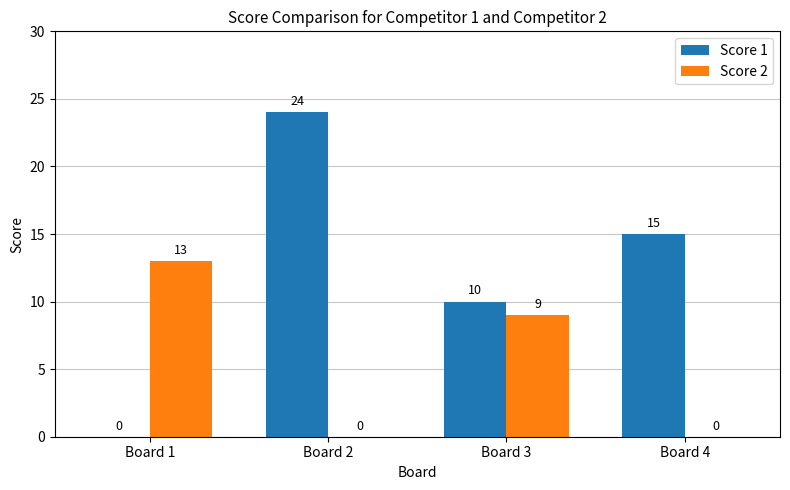

Where does the Score 2 series first go above 9?

Board 1